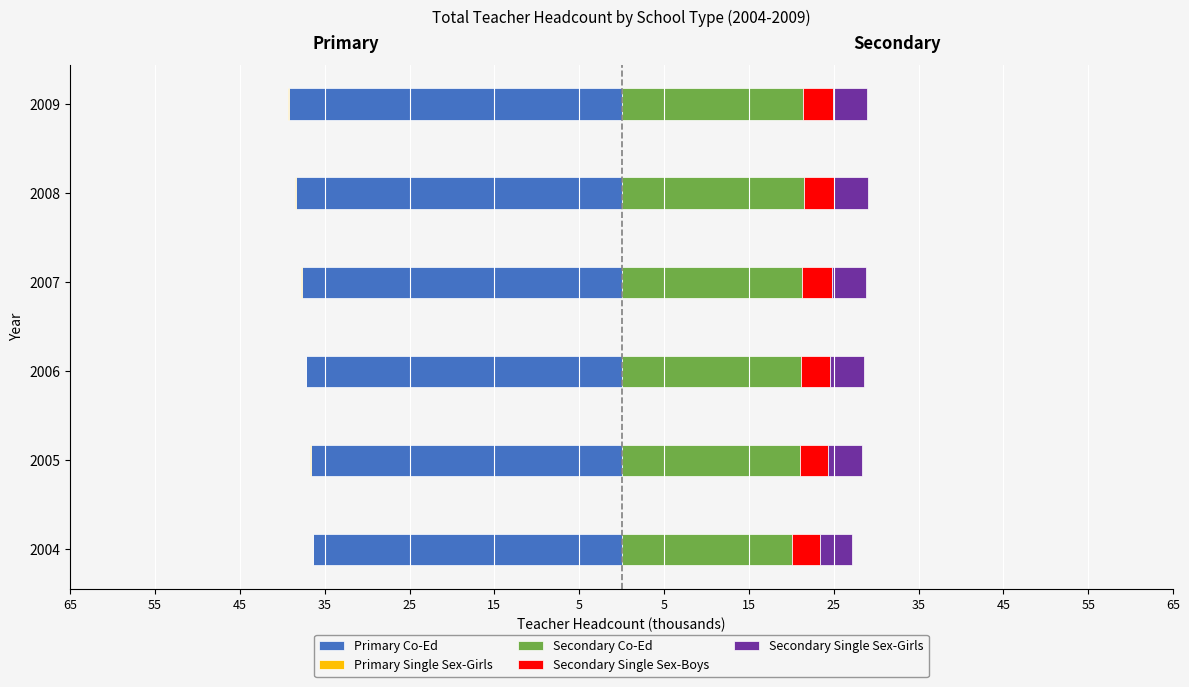

Which series changed the most between 2005 and 2006?

Primary Co-Ed